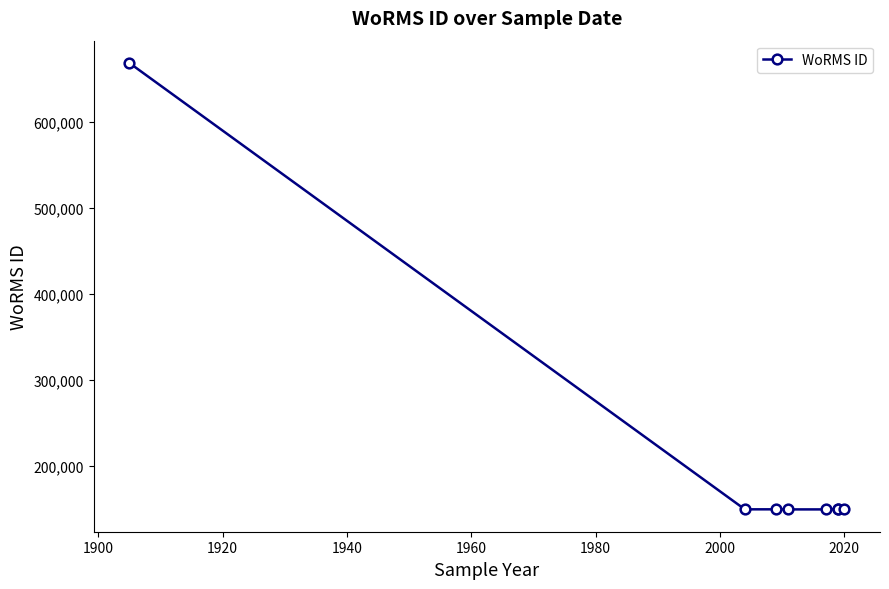

Reading left to right, transcribe all the data shown in this chart.

668848	149050	149050	148963	148963	149095	149095	148963